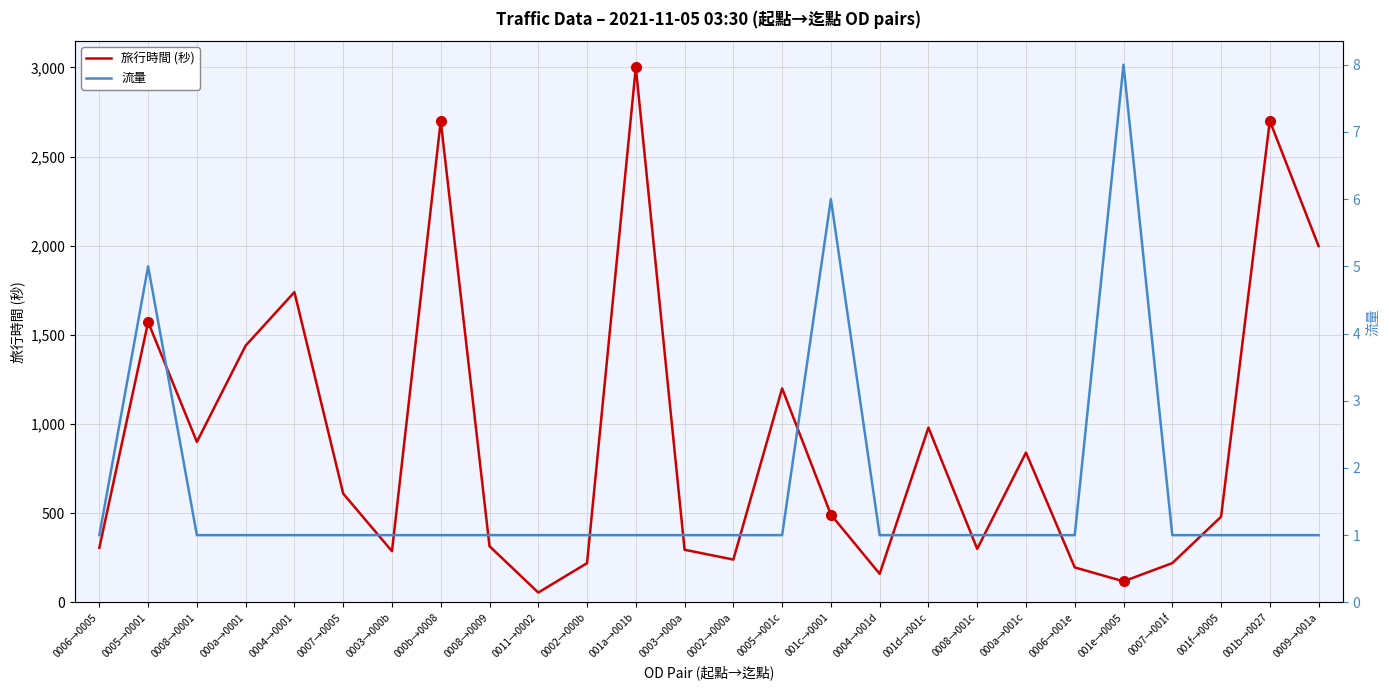

What is the sum of the 旅行時間 (秒) values at 000a→001c and 0007→0005?

1450